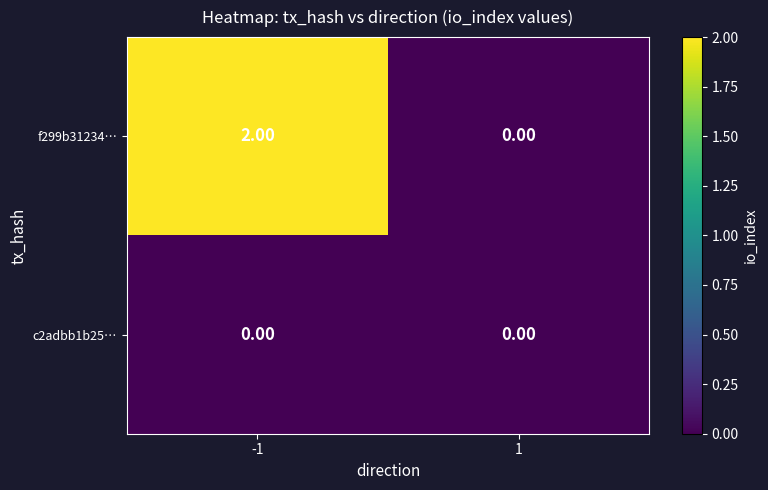

Count the number of categories in the chart.

2